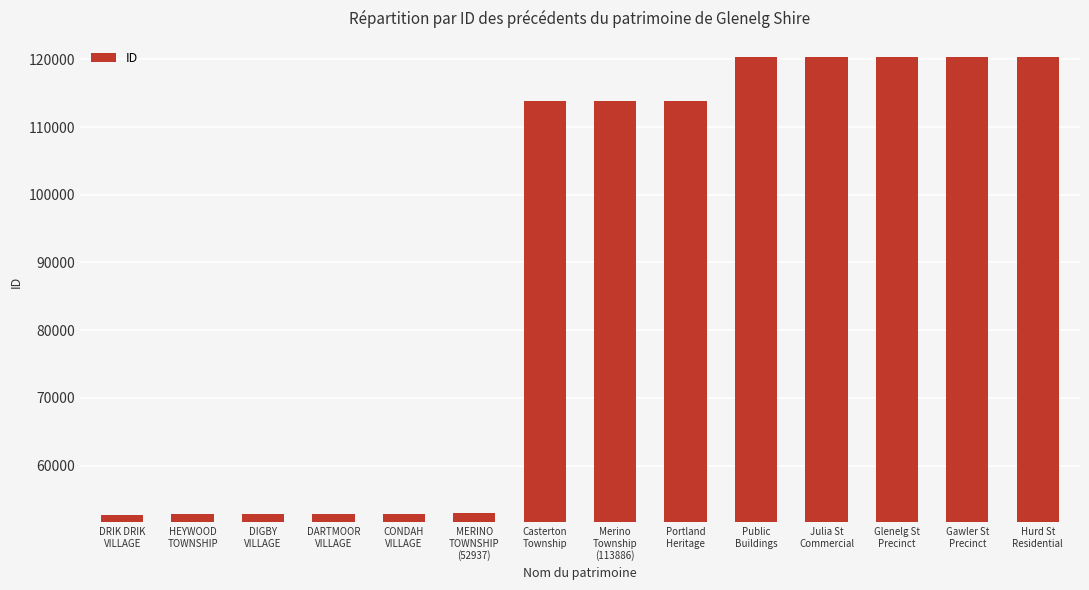

What is the change in value from DRIK DRIK
VILLAGE to DIGBY
VILLAGE?

+115